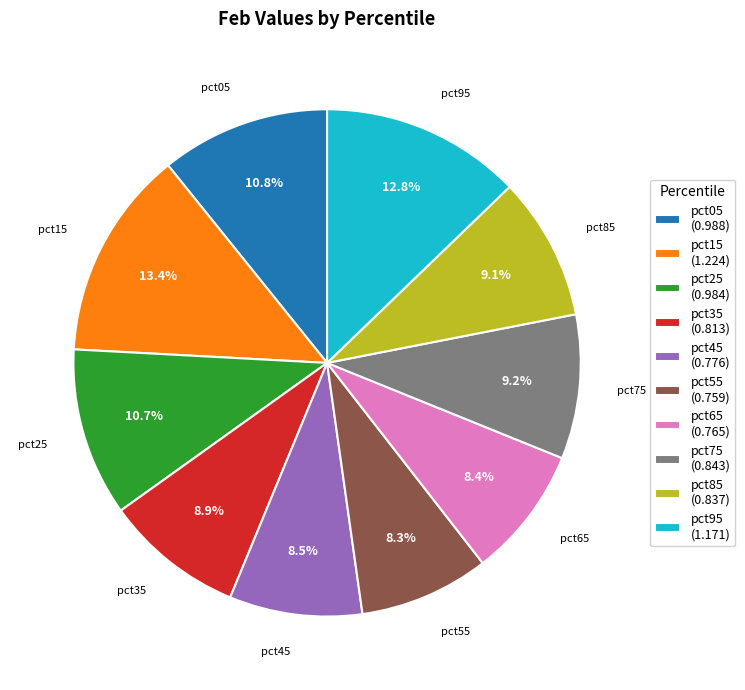

Between pct65 (0.765) and pct05 (0.988), which is larger?

pct05 (0.988)